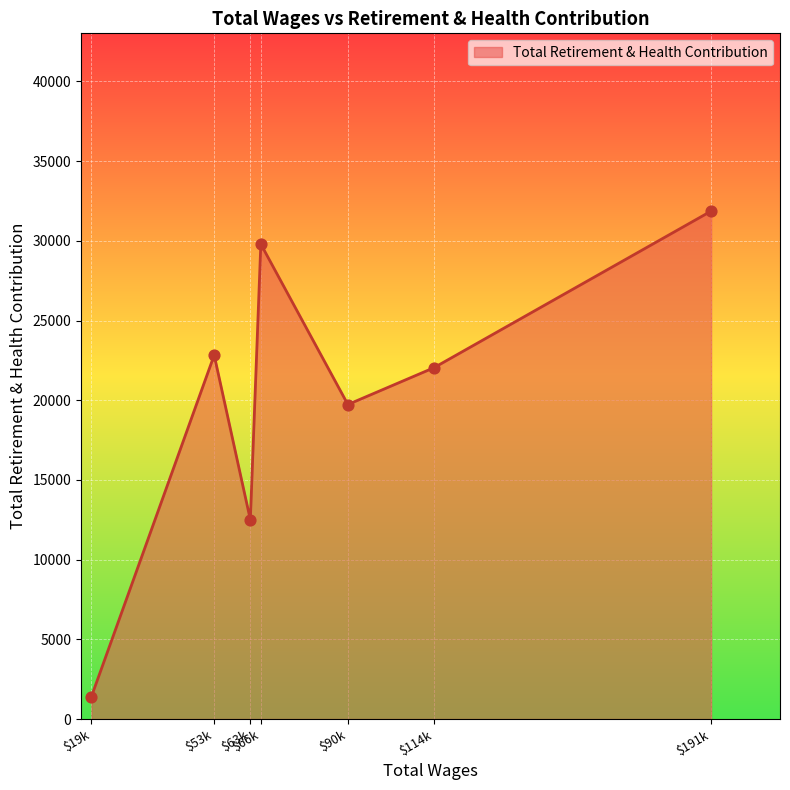

Which label corresponds to the smallest value in the chart?

$19k